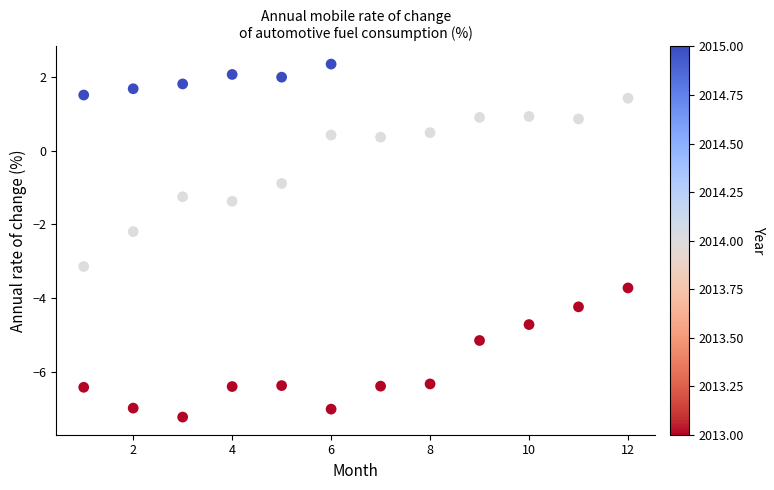

What Y value in the scatter plot is closest to -2?

-2.2